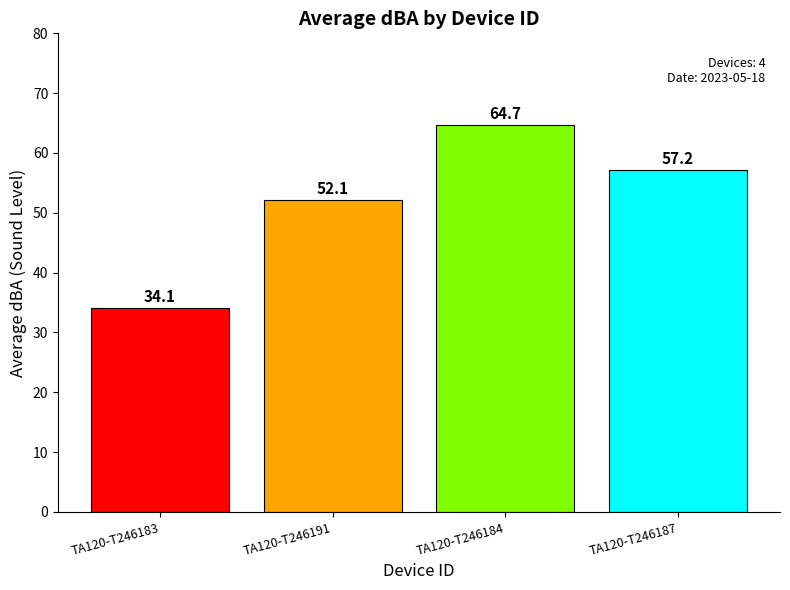

Between TA120-T246187 and TA120-T246191, which is larger?

TA120-T246187